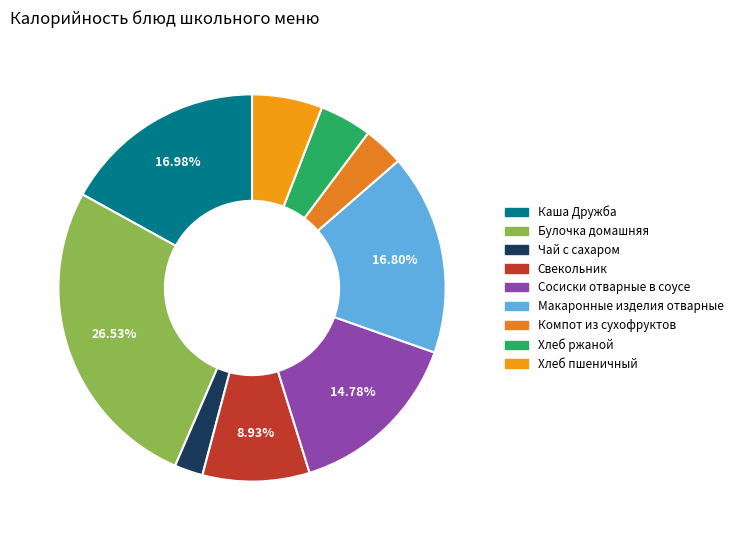

How many slices are in this pie chart?

9